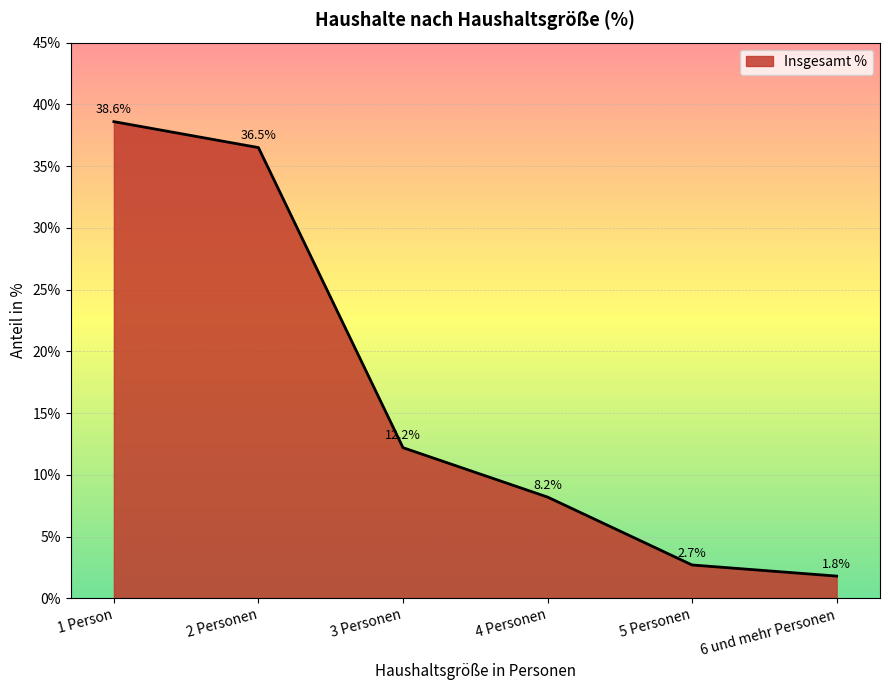

The chart shows a value of 38.6 at 1 Person. True or false?

True